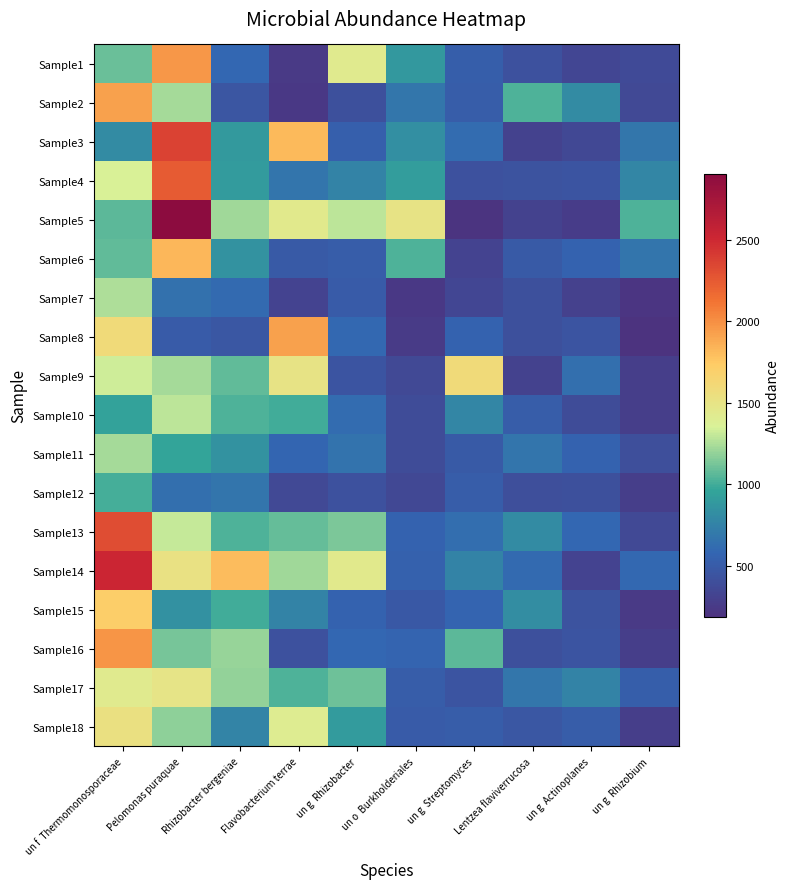

Count the number of data series in this chart.

18